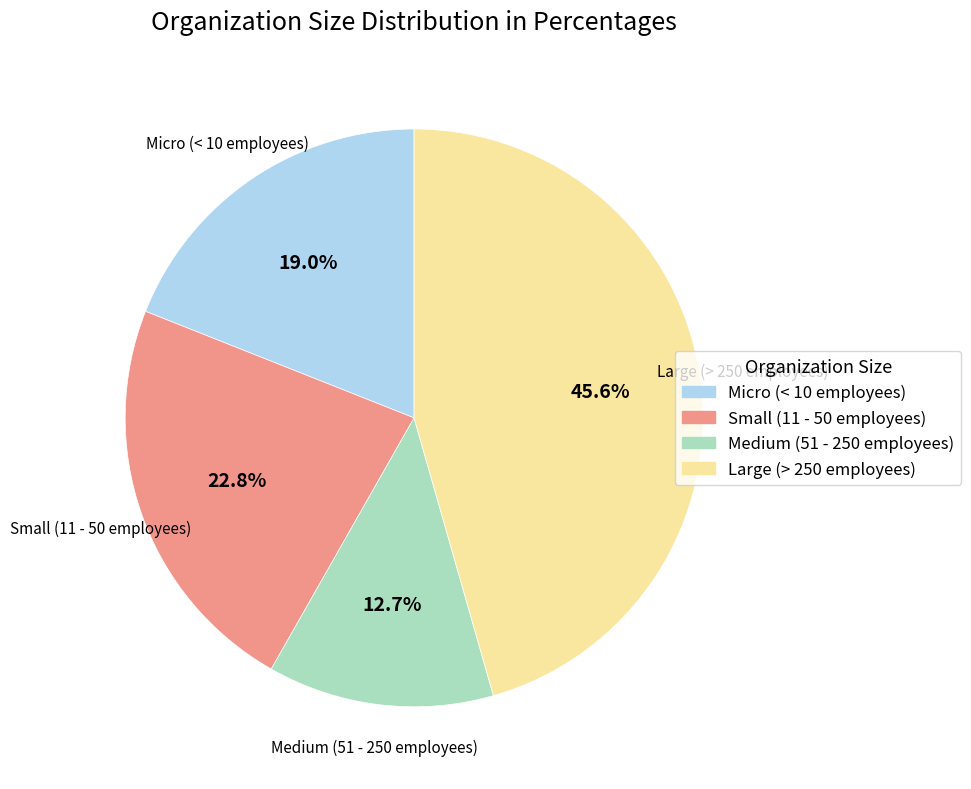

Rank the categories by value from lowest to highest.

Medium (51 - 250 employees), Micro (< 10 employees), Small (11 - 50 employees), Large (> 250 employees)